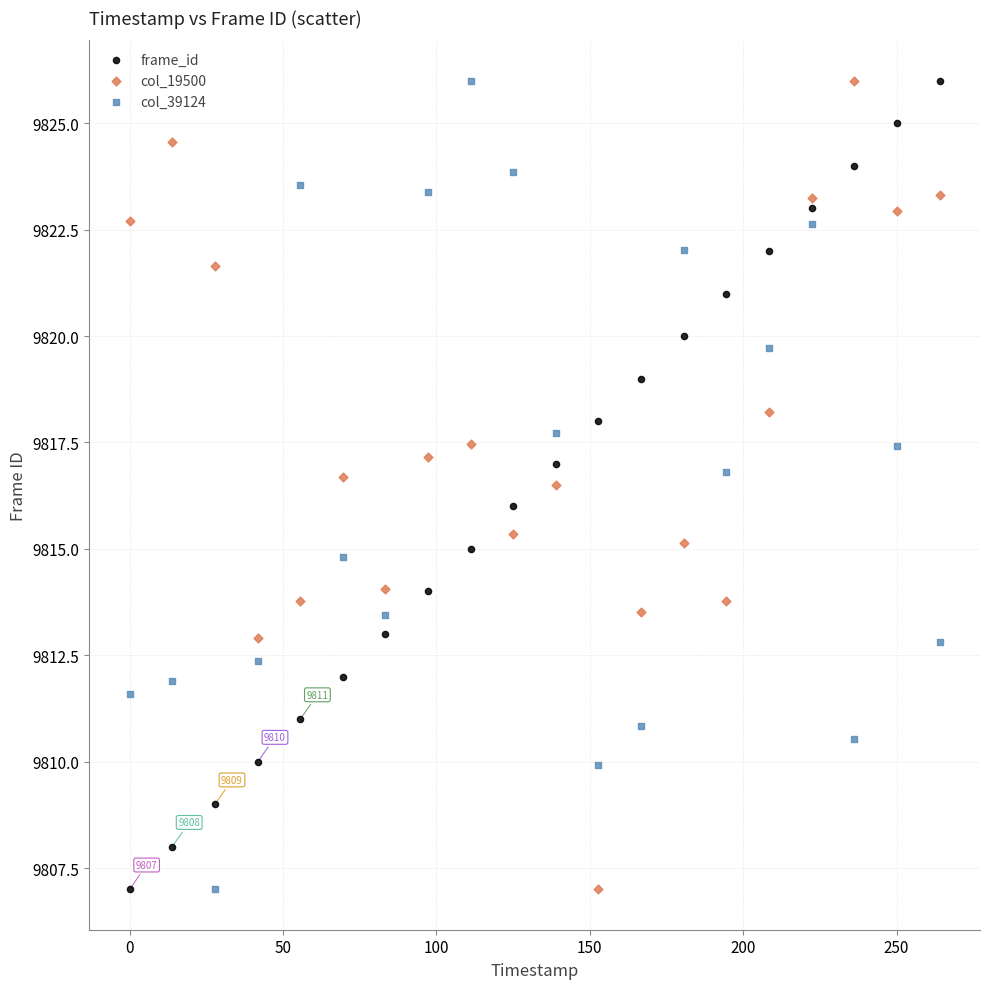

What is the X range (max minus min) for the scatter plot?

264.0